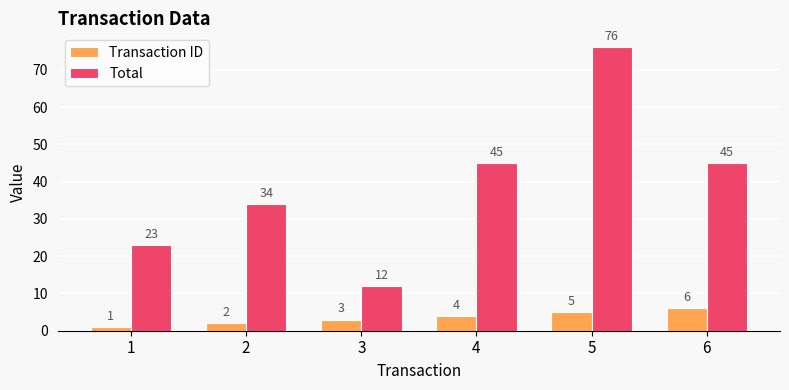

What is the value of the Total bar at the 5th from the left?

76